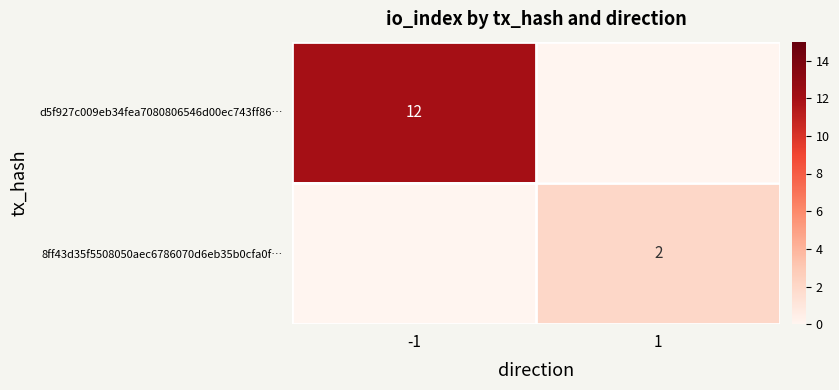

Is it true that d5f927c009eb34fea7080806546d00ec743ff86… equals 12 at -1?

True